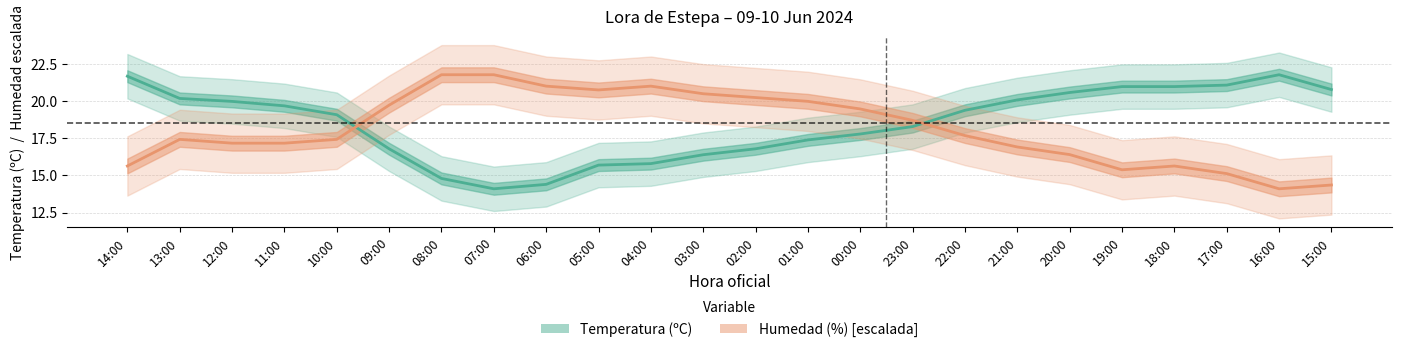

Which series changed the most between 22:00 and 15:00?

Humedad (%) [escalada]